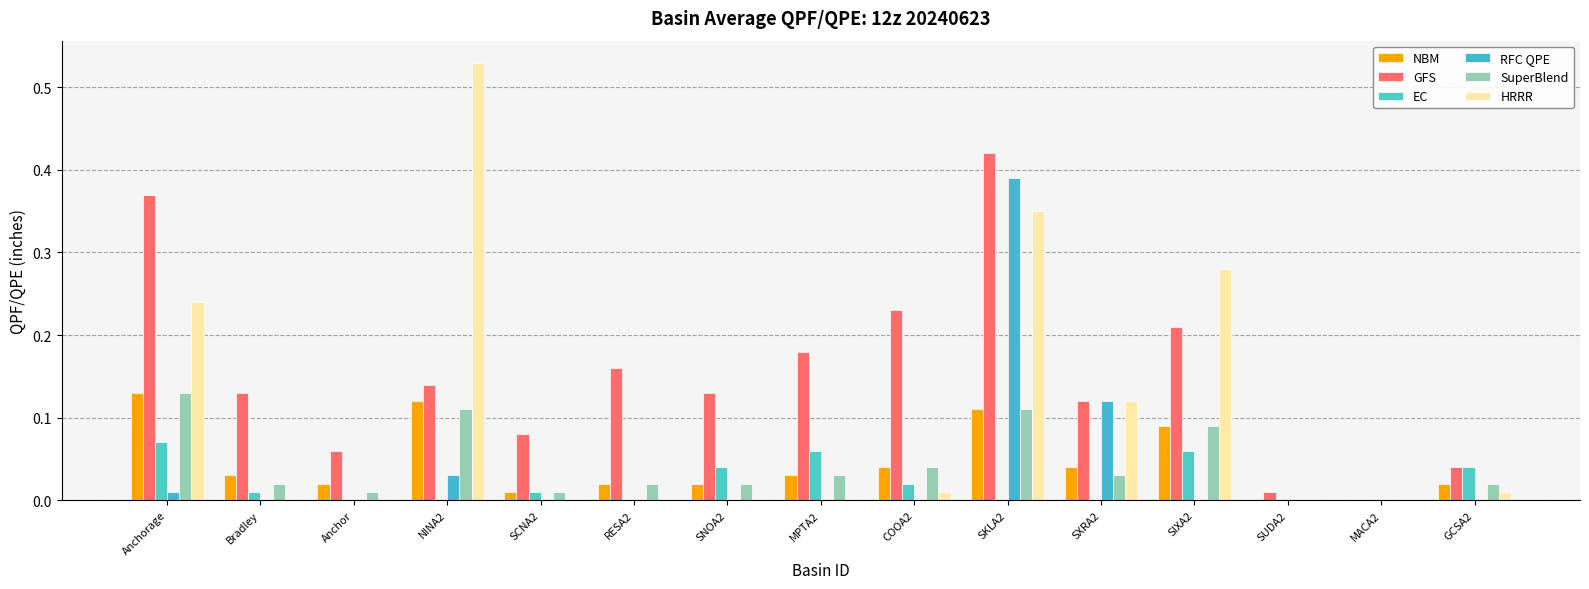

Are the bars grouped side by side (vs. stacked)?

Yes